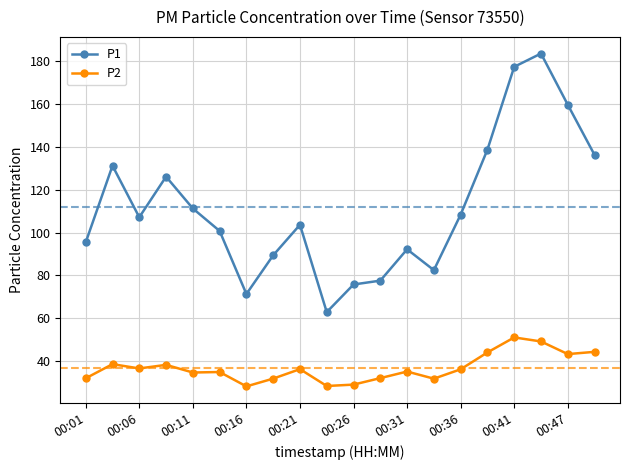

True or false: P2 and P1 intersect in this chart.

False